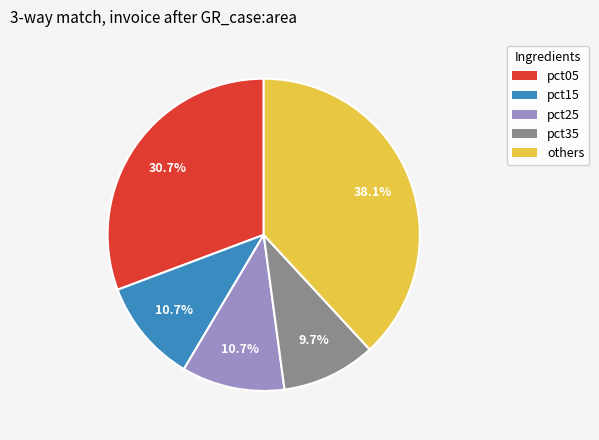

What is the ratio of the value at pct35 to the value at pct25?

0.9